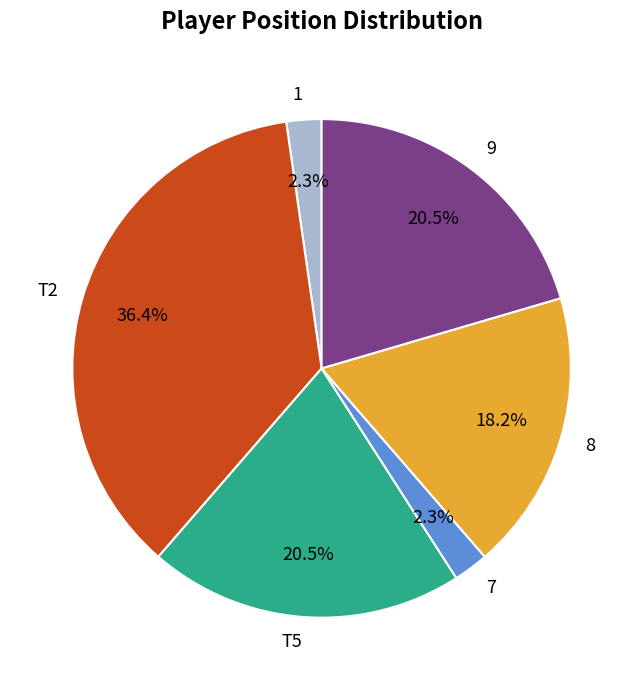

Approximately how many times larger is the value at 7 compared to T2?

0.1